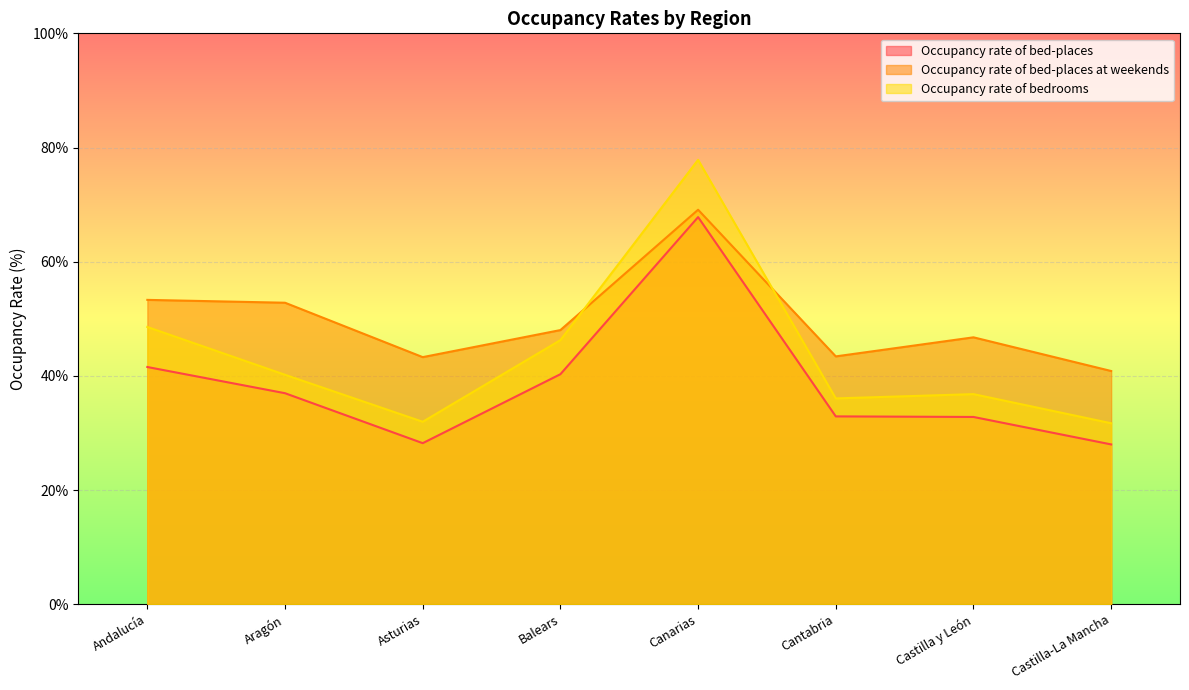

Is the value of Occupancy rate of bed-places at Canarias greater than the value of Occupancy rate of bedrooms at Balears?

Yes